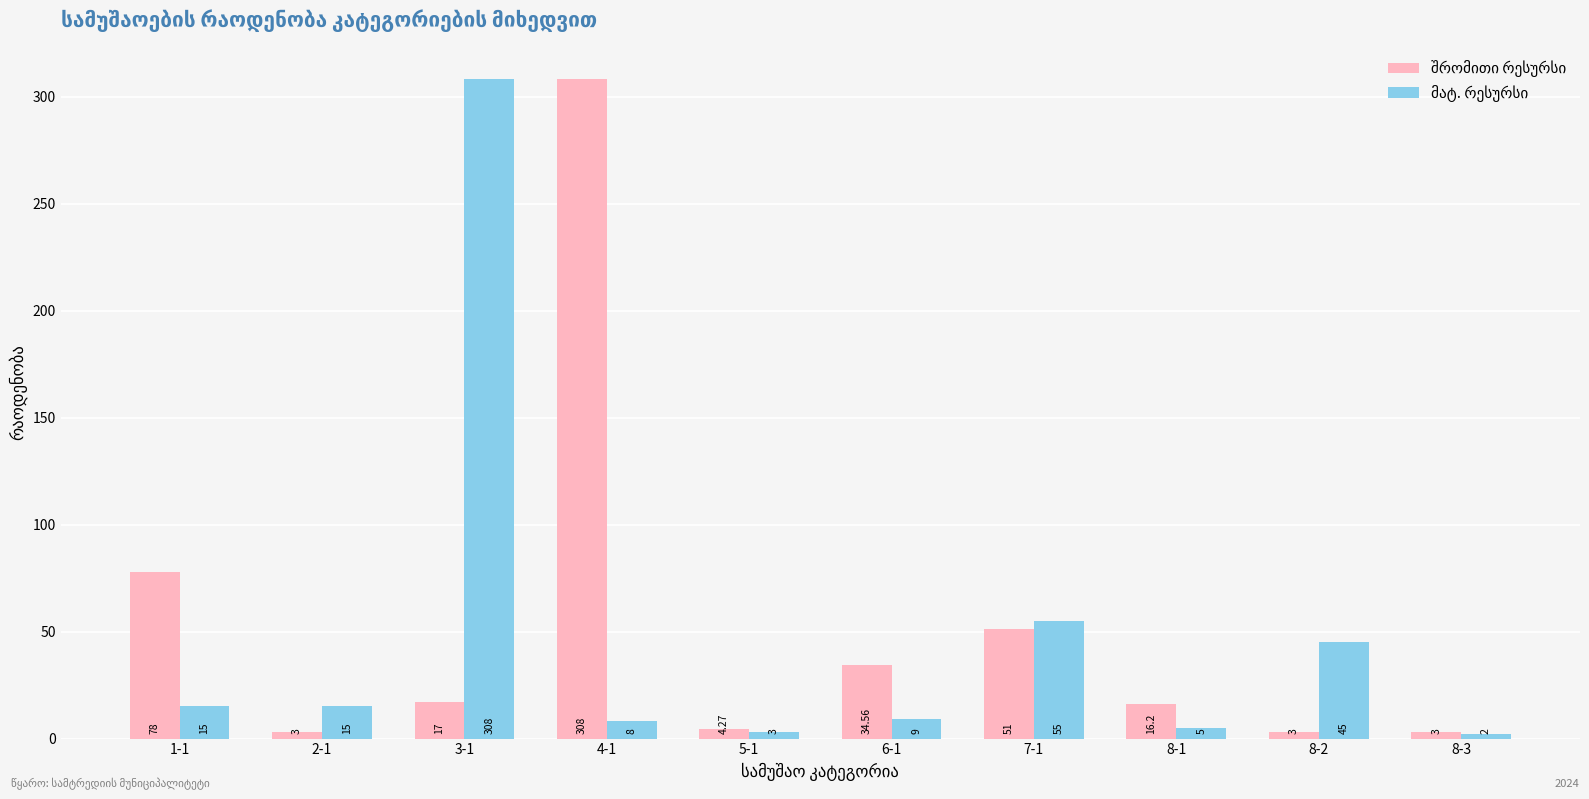

What is the spread (max minus min) of values at 2-1?

12.0